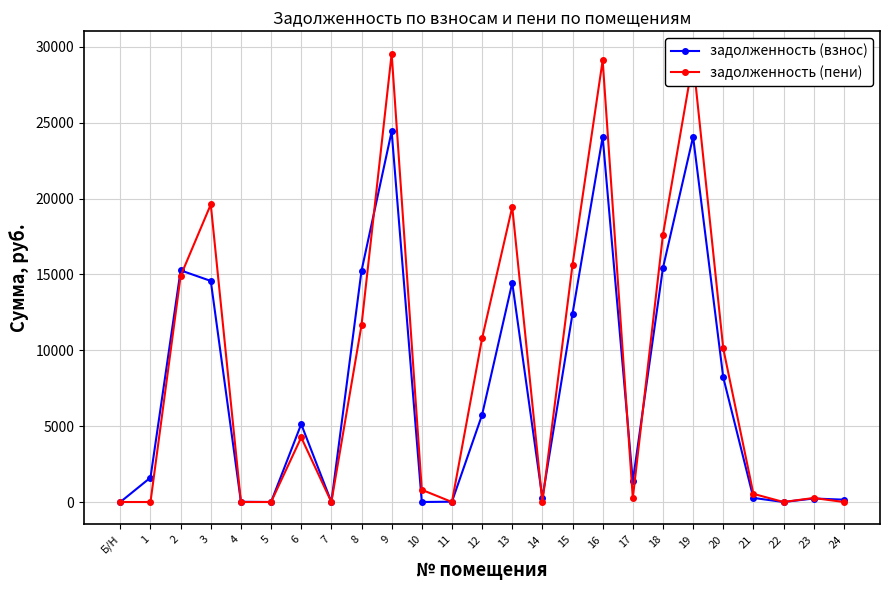

What are all the series names shown in the legend?

задолженность (взнос), задолженность (пени)